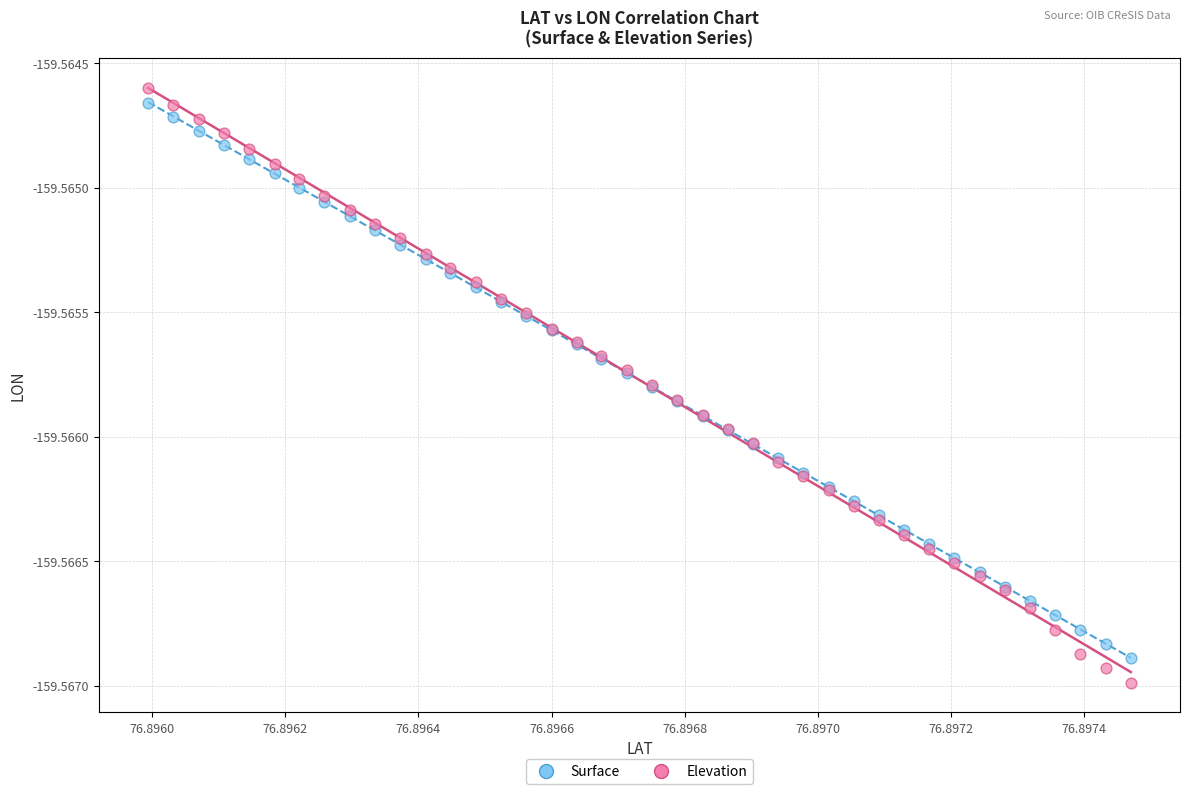

What are all the series names shown in the legend?

Surface, Elevation